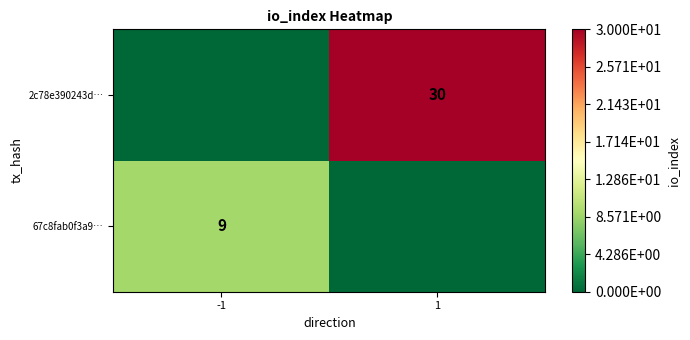

The value of 67c8fab0f3a9… at -1 is 12. True or false?

False